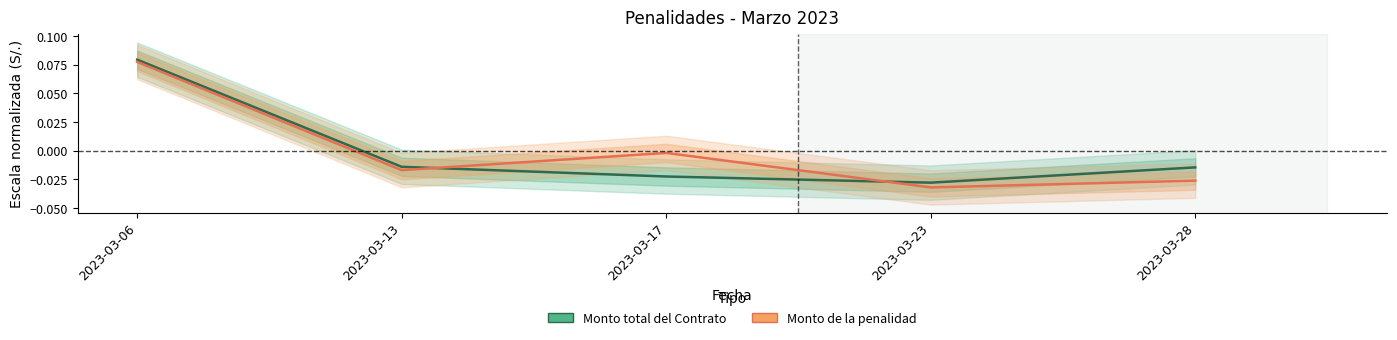

List the series in order of their overall mean, highest first.

Monto total del Contrato, Monto de la penalidad